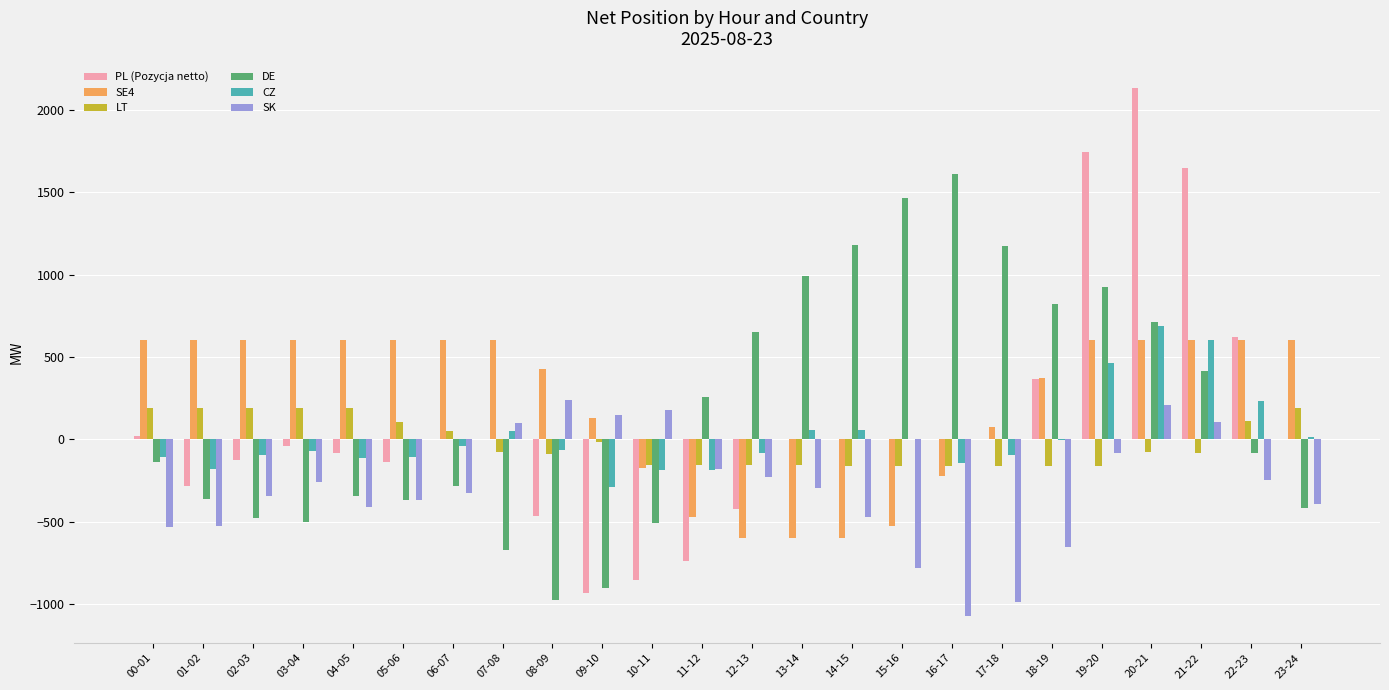

The value of DE at 16-17 is 1609.3. True or false?

True